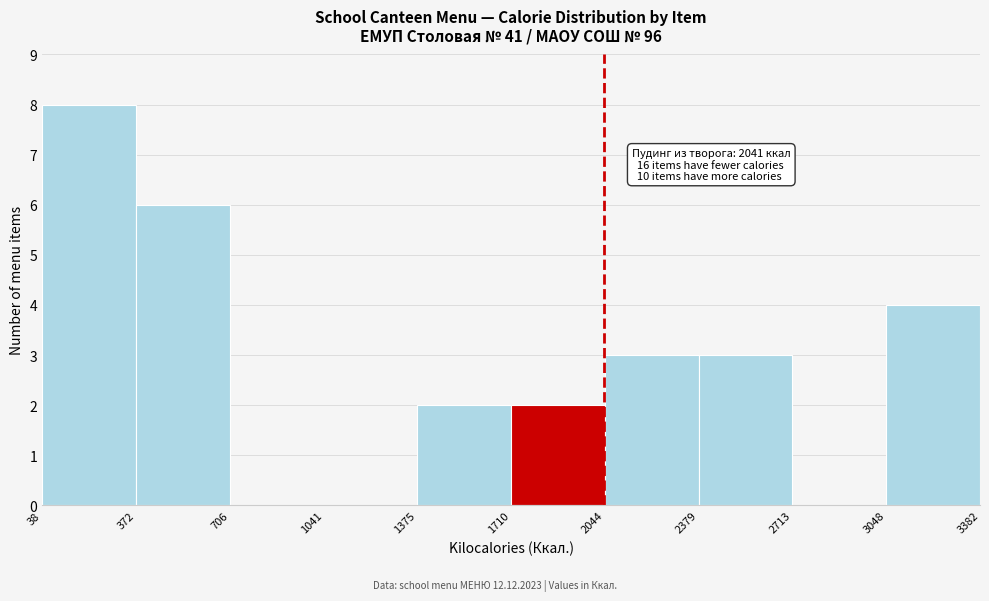

Over which range of the x-axis is the bar tallest?

38 to 372